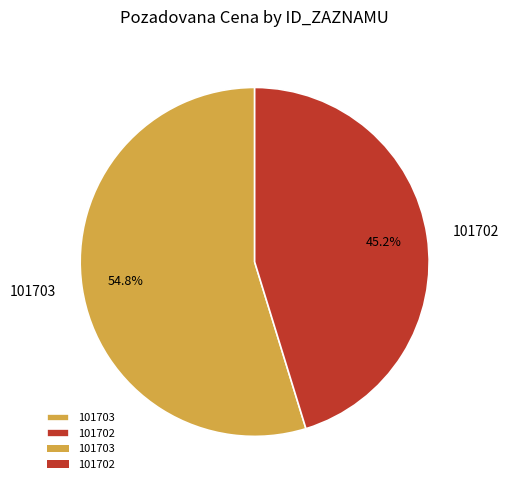

Approximately how many times larger is the value at 101703 compared to 101702?

1.2